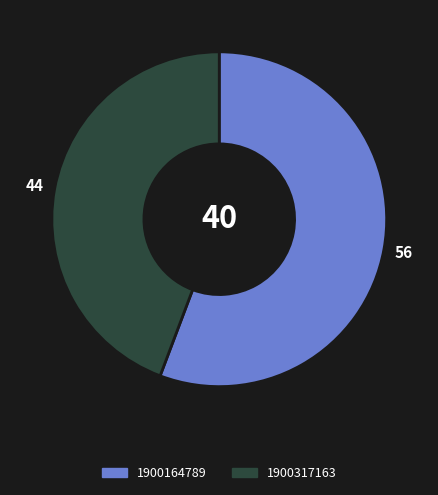

Does 1900317163 represent more than half of the total?

No